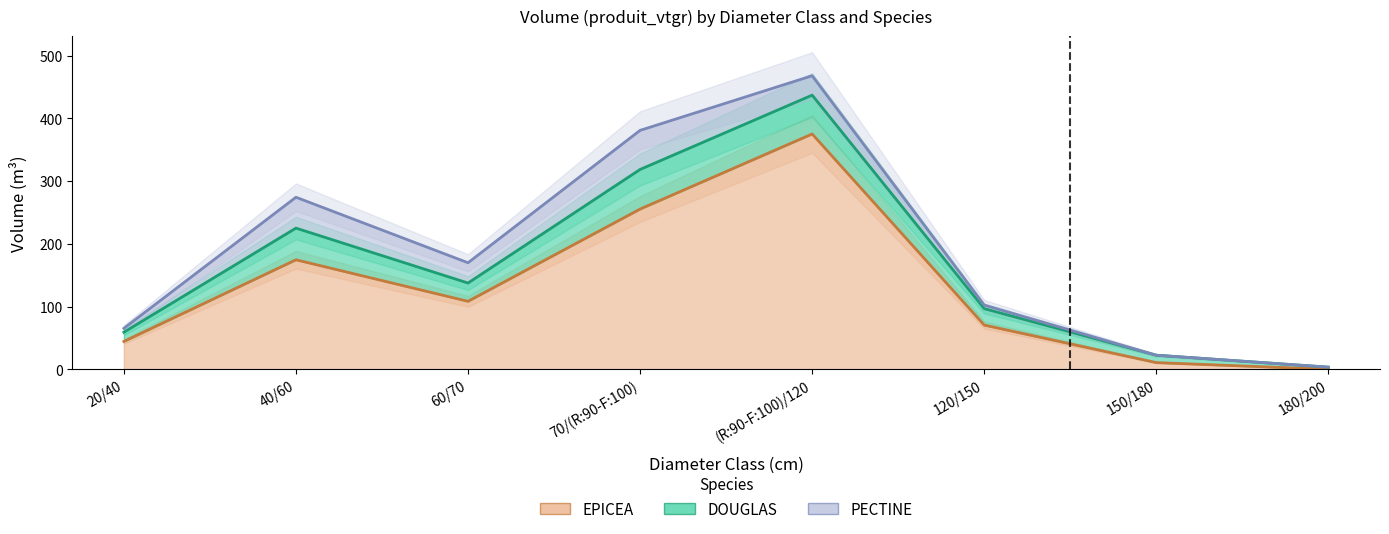

What is the sum of the EPICEA values at 40/60 and 120/150?

245.1